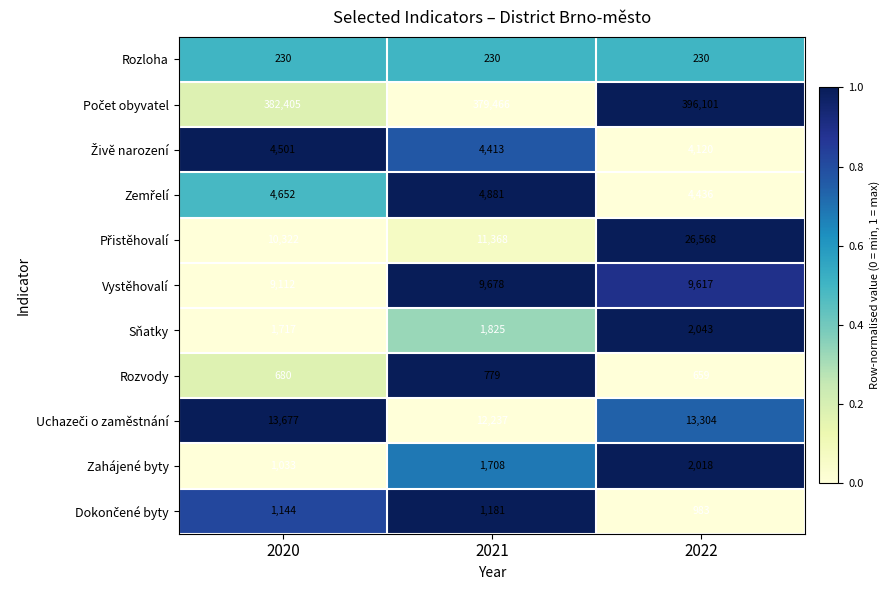

What is the total value across all series at 2020?

429473